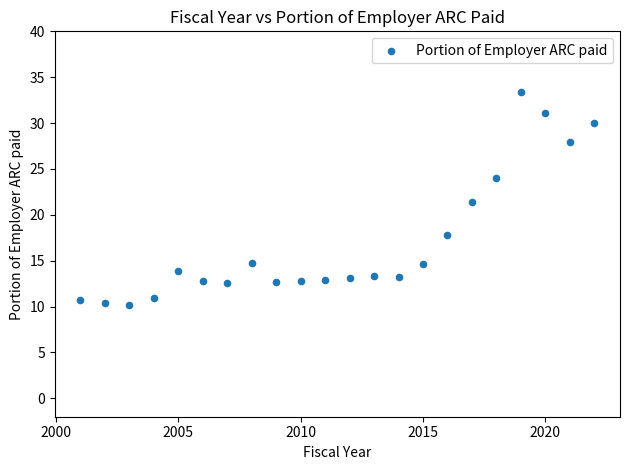

What is the range of Y values (max minus min)?

23.1